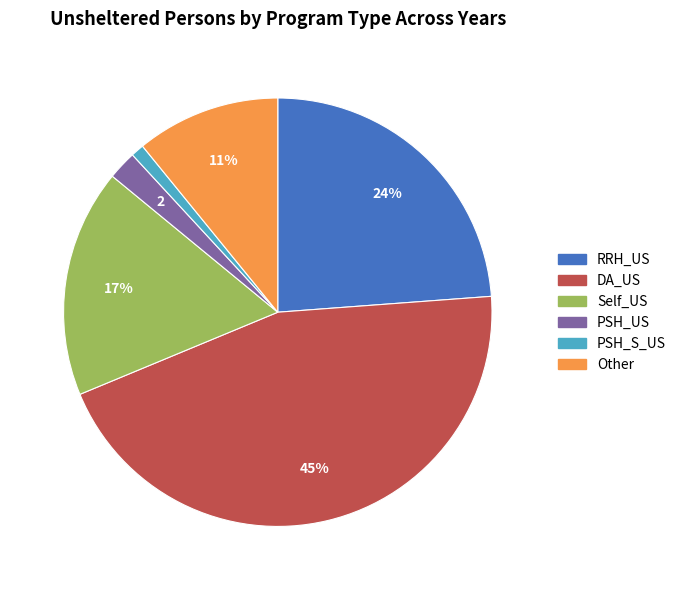

Does any single category account for the majority?

No